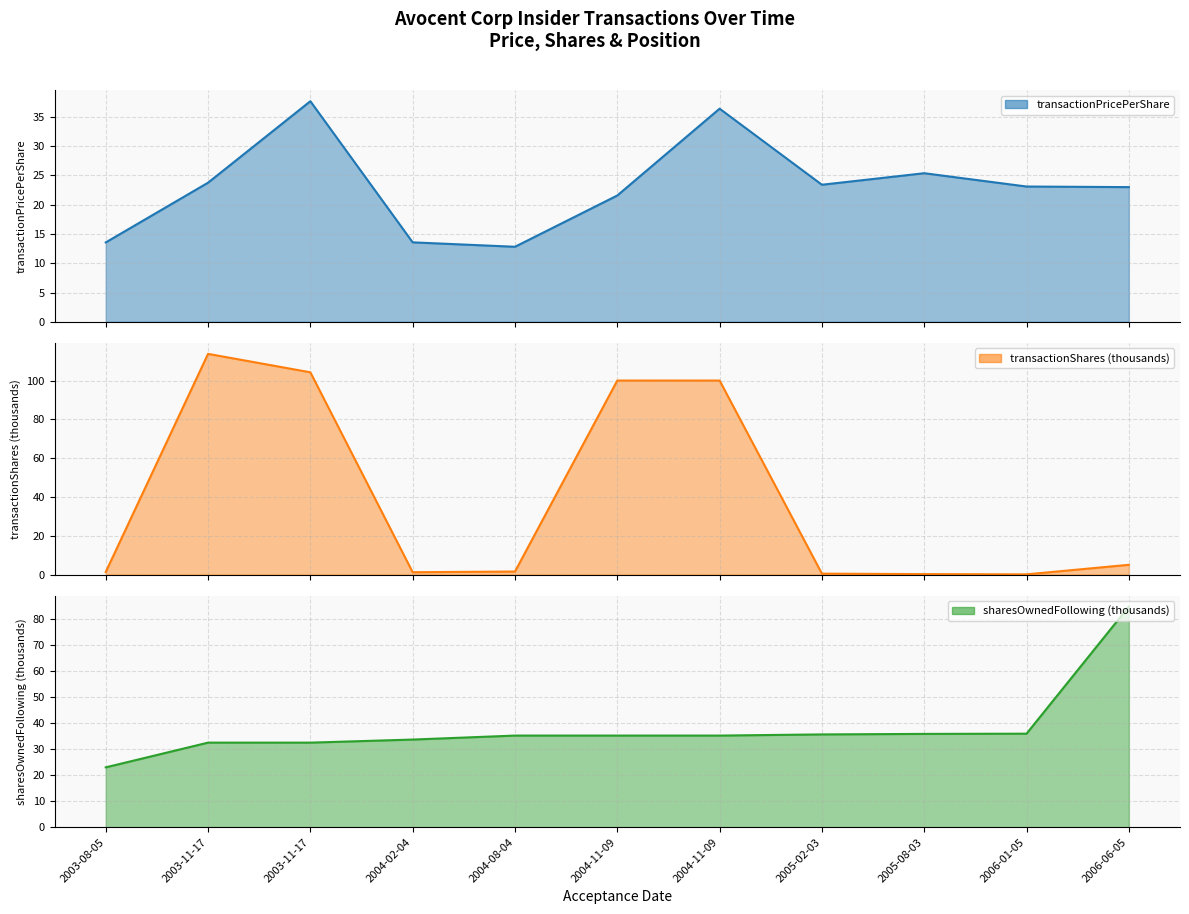

Which category has the lowest value across all series?

2006-01-05